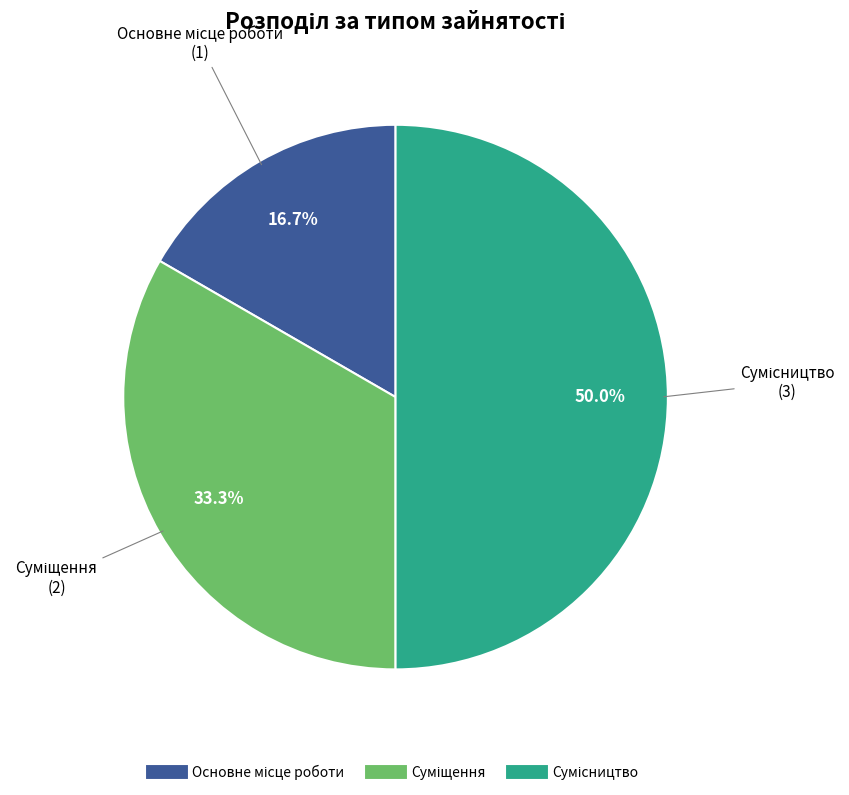

To the nearest percent, what is the difference between the Основне місце роботи and Суміщення slice percentages?

17%